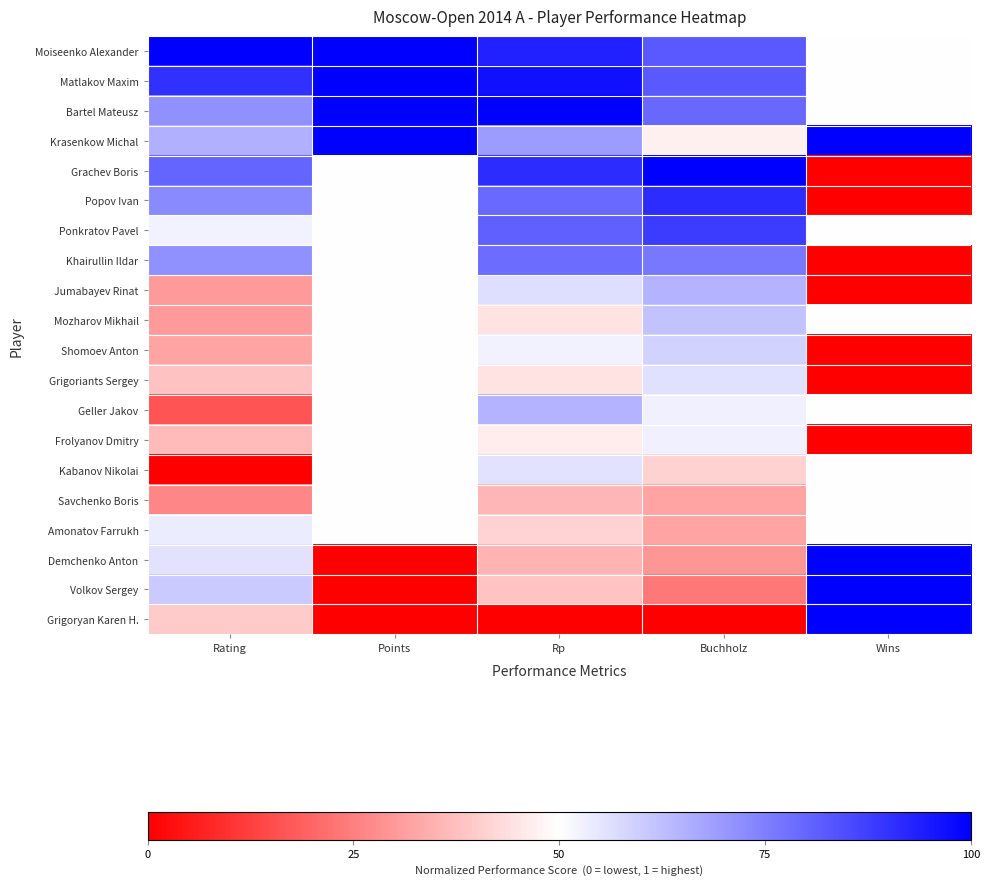

At Rating, list the series in order from smallest to largest.

Kabanov Nikolai, Geller Jakov, Savchenko Boris, Jumabayev Rinat, Mozharov Mikhail, Shomoev Anton, Frolyanov Dmitry, Grigoriants Sergey, Grigoryan Karen H., Ponkratov Pavel, Amonatov Farrukh, Demchenko Anton, Volkov Sergey, Krasenkow Michal, Bartel Mateusz, Khairullin Ildar, Popov Ivan, Grachev Boris, Matlakov Maxim, Moiseenko Alexander